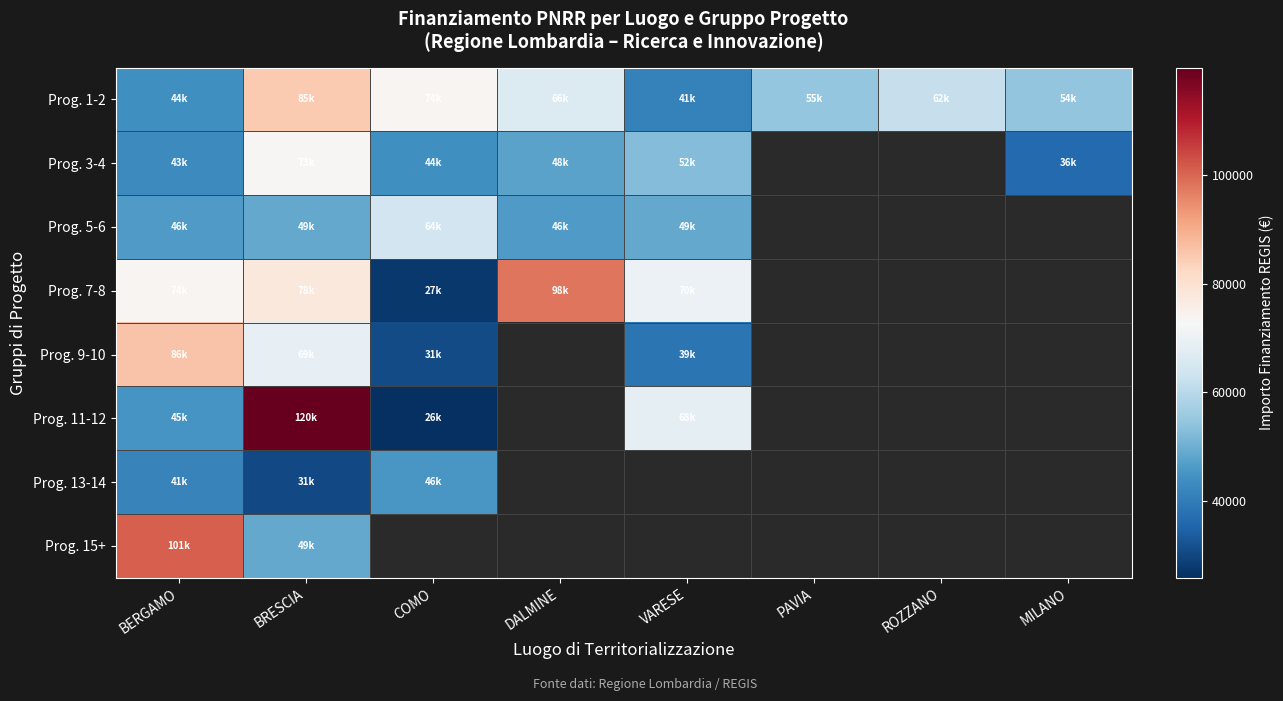

Which category has the highest value in the Prog. 3-4 series?

BRESCIA